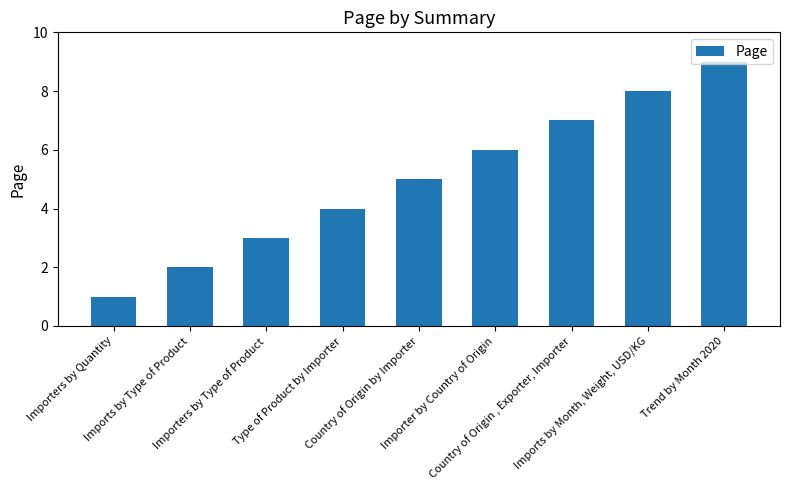

What is the difference between the values at Importers by Quantity and Importers by Type of Product?

2